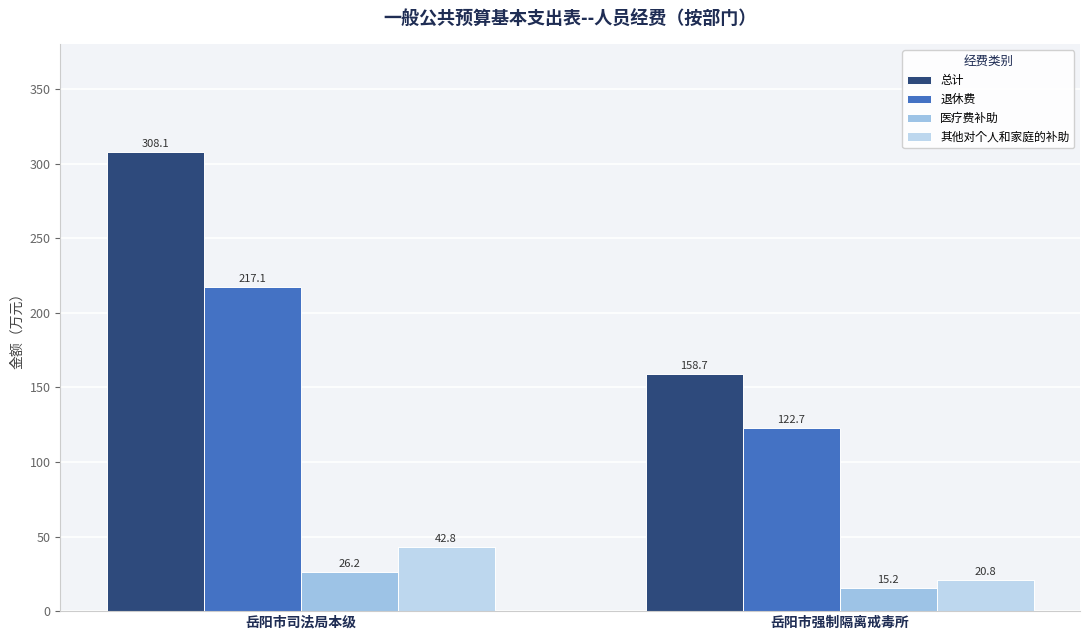

True or false: 总计 has a value of 158.7 at 岳阳市强制隔离戒毒所.

True